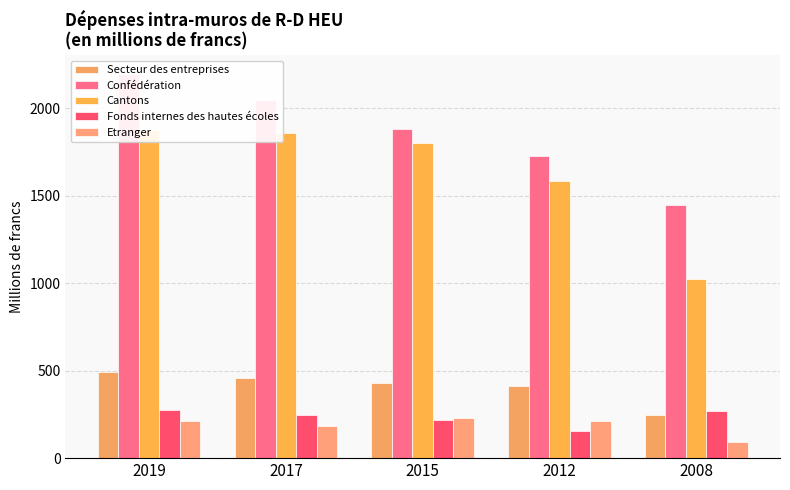

At which category does the chart reach its minimum across all series?

2008